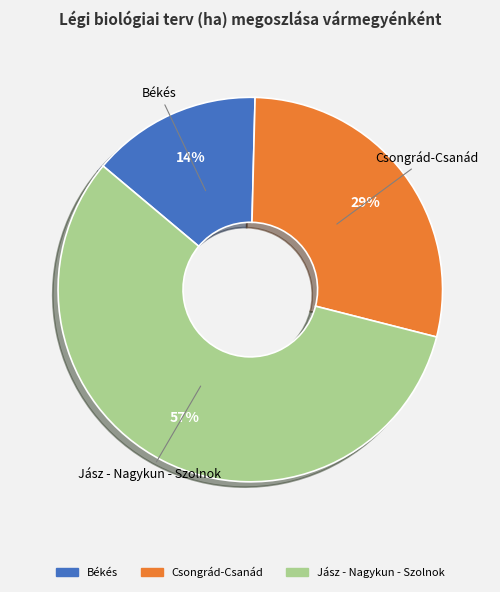

Does any single category account for the majority?

Yes